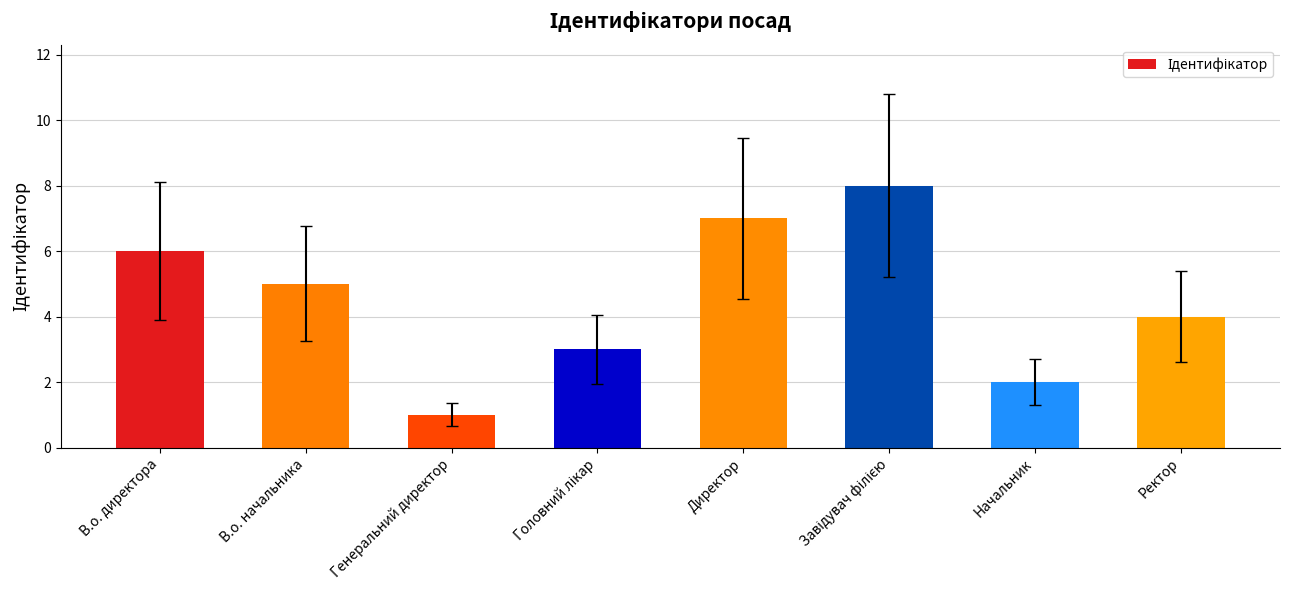

What value does the data have at Ректор?

4